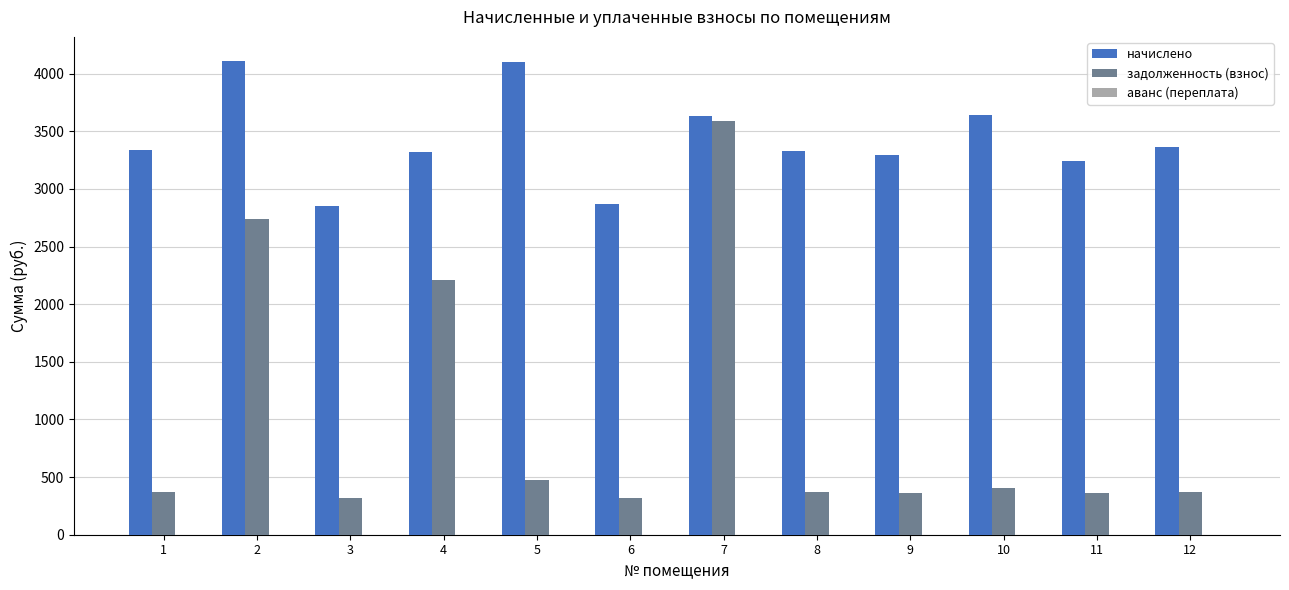

Does the chart contain any negative values?

No